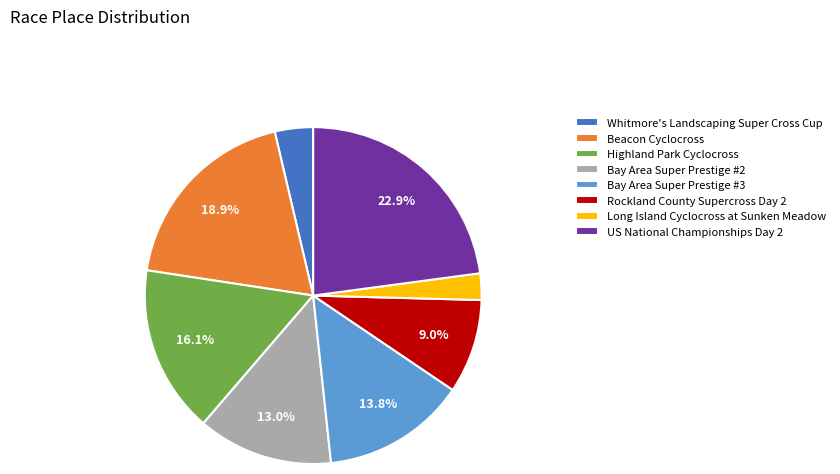

Does US National Championships Day 2 account for over 50% of the chart?

No